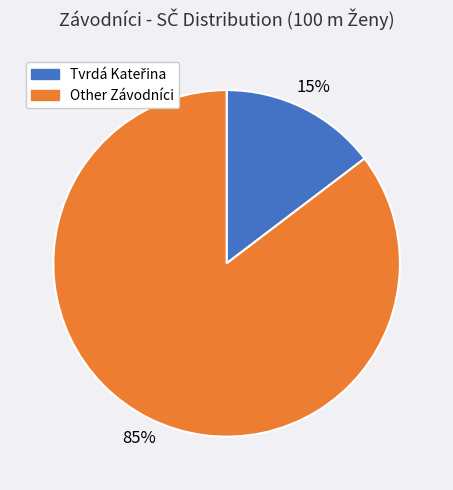

To the nearest percent, what is the average slice percentage?

50%